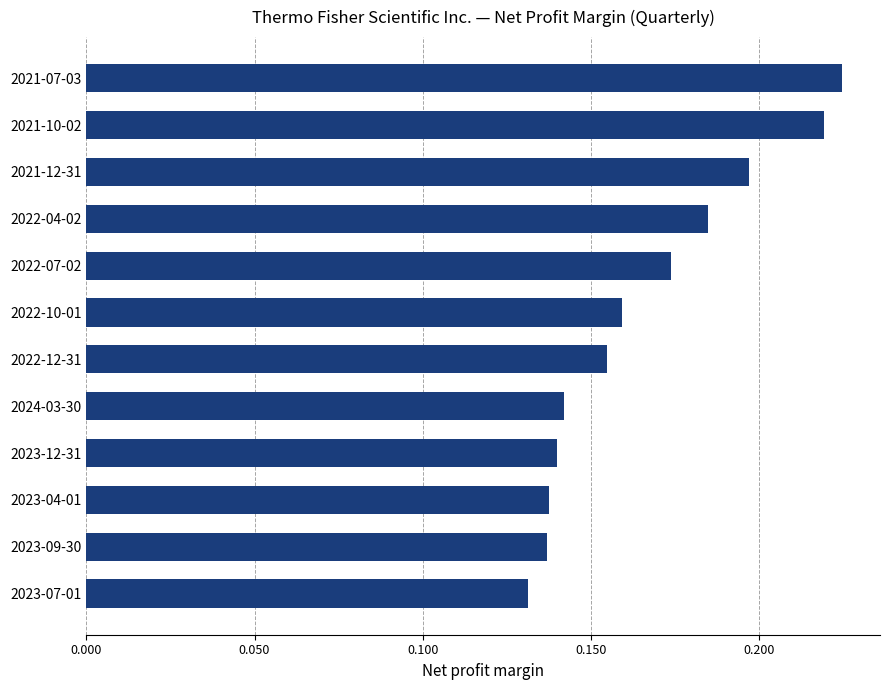

What is the sum of all values?

2.0